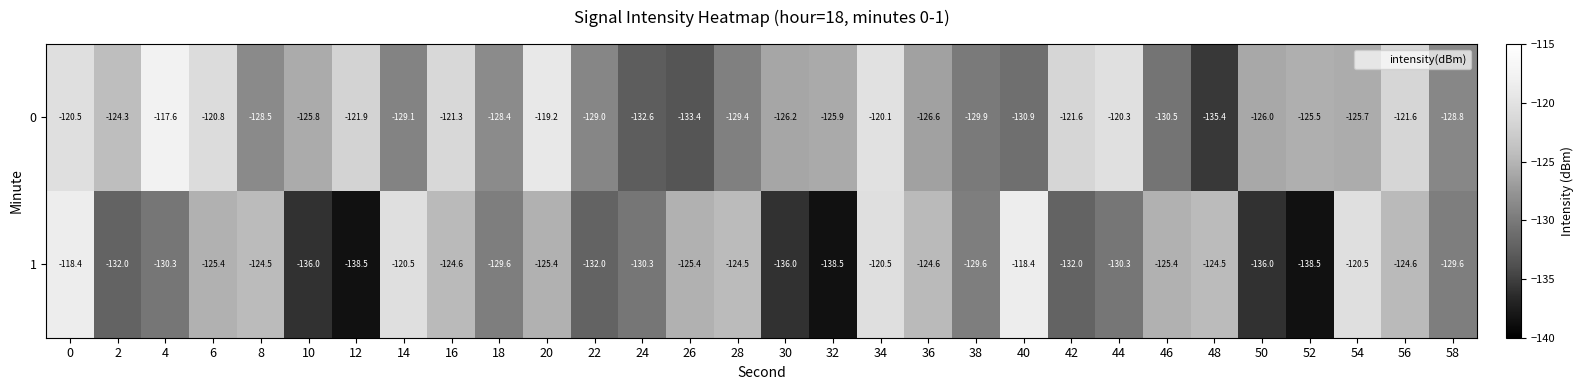

Which series changed the most between 36 and 50?

1